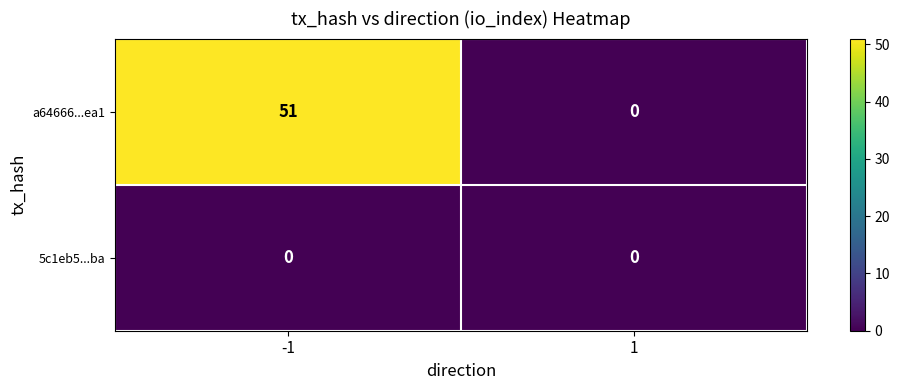

What is the sum of the a64666...ea1 values at -1 and 1?

51